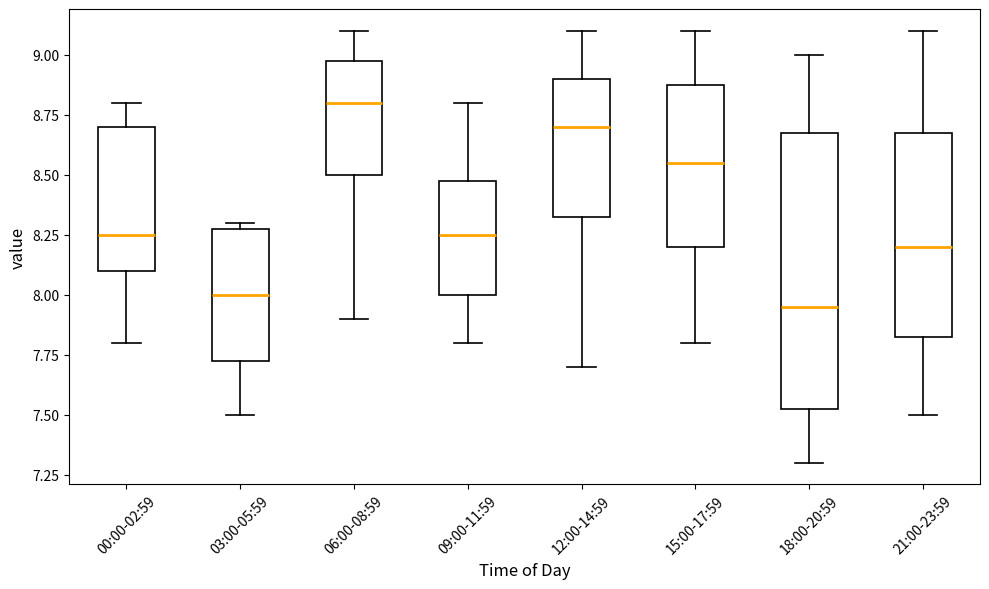

Which box has the highest median line?

06:00-08:59